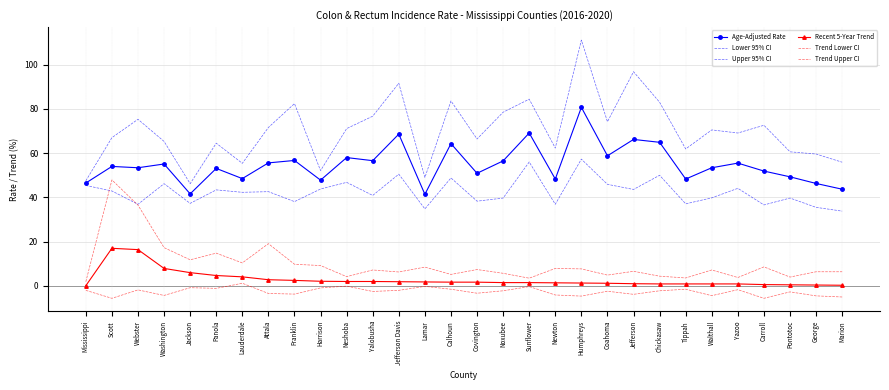

True or false: Age-Adjusted Rate has more than 0 interior local peaks.

True